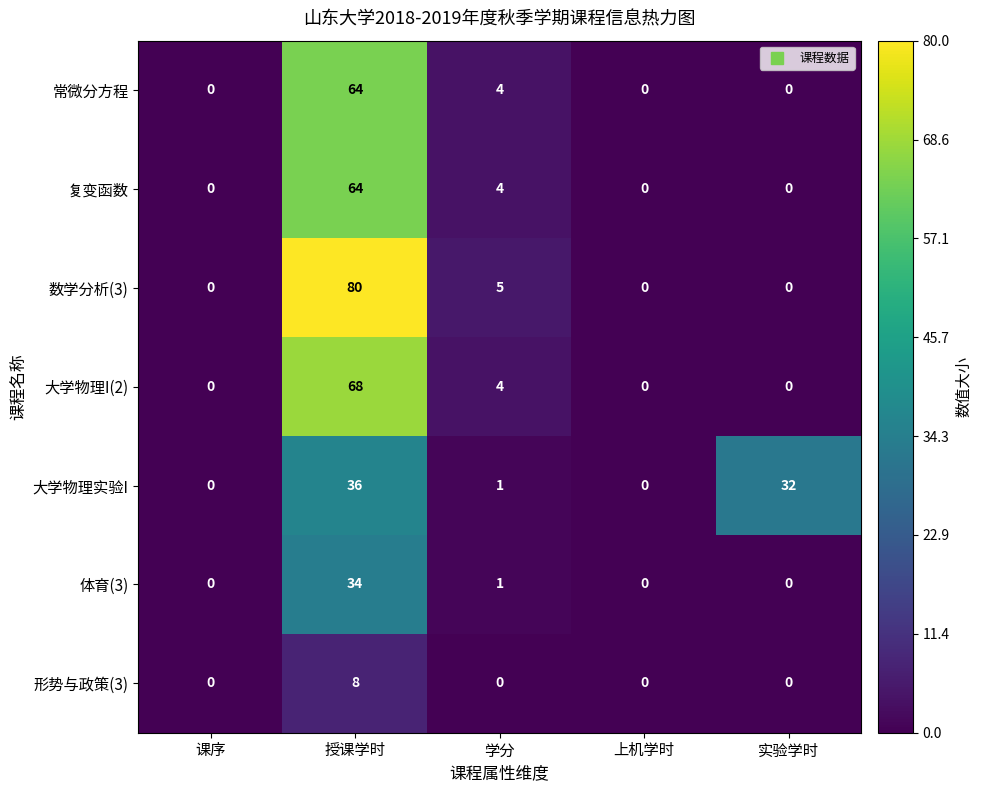

At how many categories does at least one series exceed 51?

1